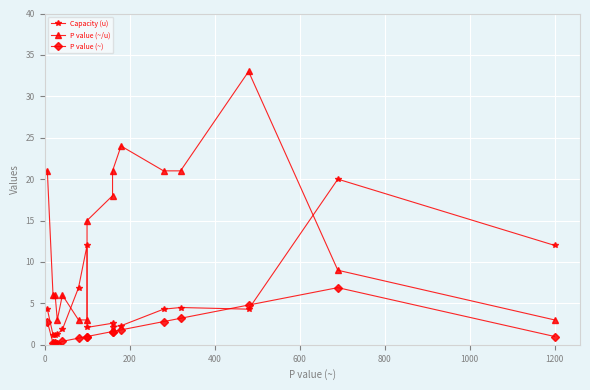

How many series are shown in this chart?

3